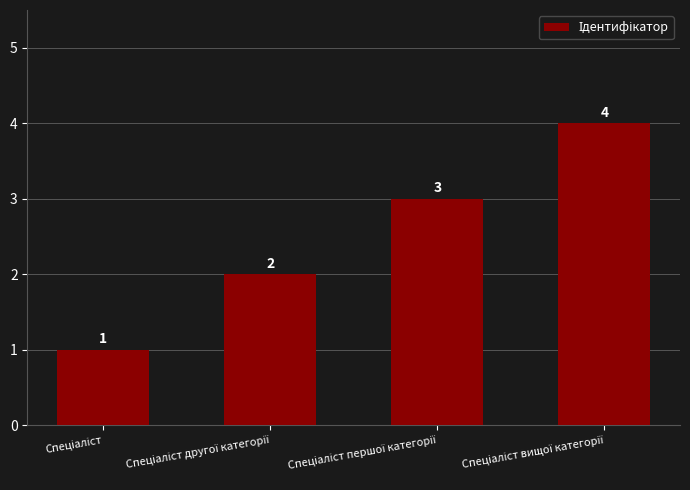

What is the difference between the maximum and minimum values?

3